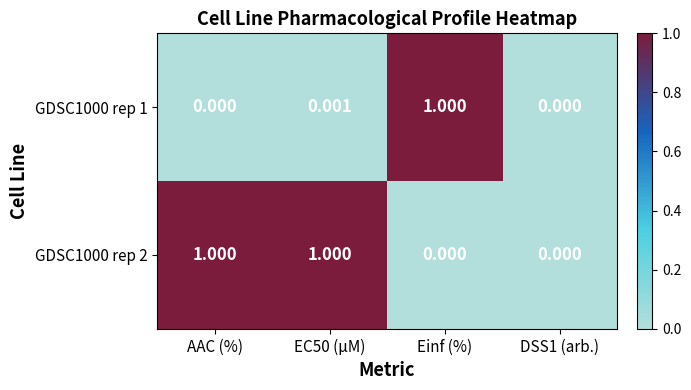

At which category is the sum across all series the highest?

EC50 (µM)